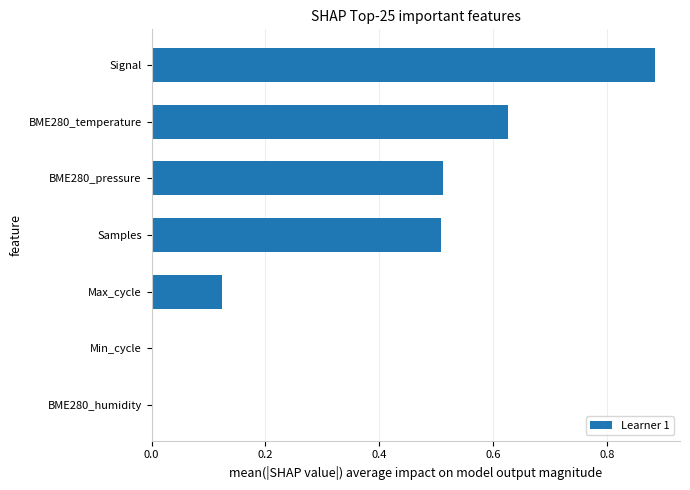

What is the change in value from BME280_humidity to Signal?

+0.9